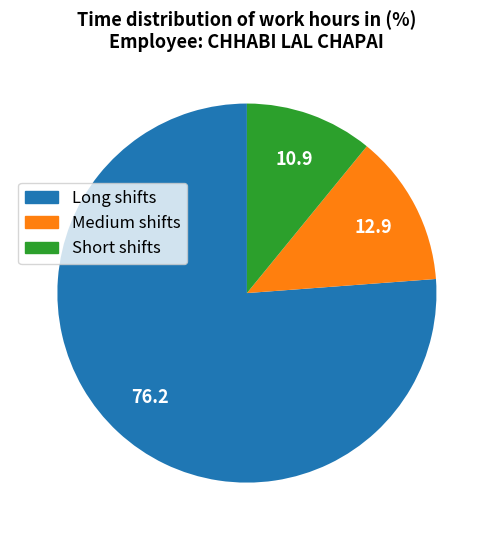

Does any single category account for the majority?

Yes